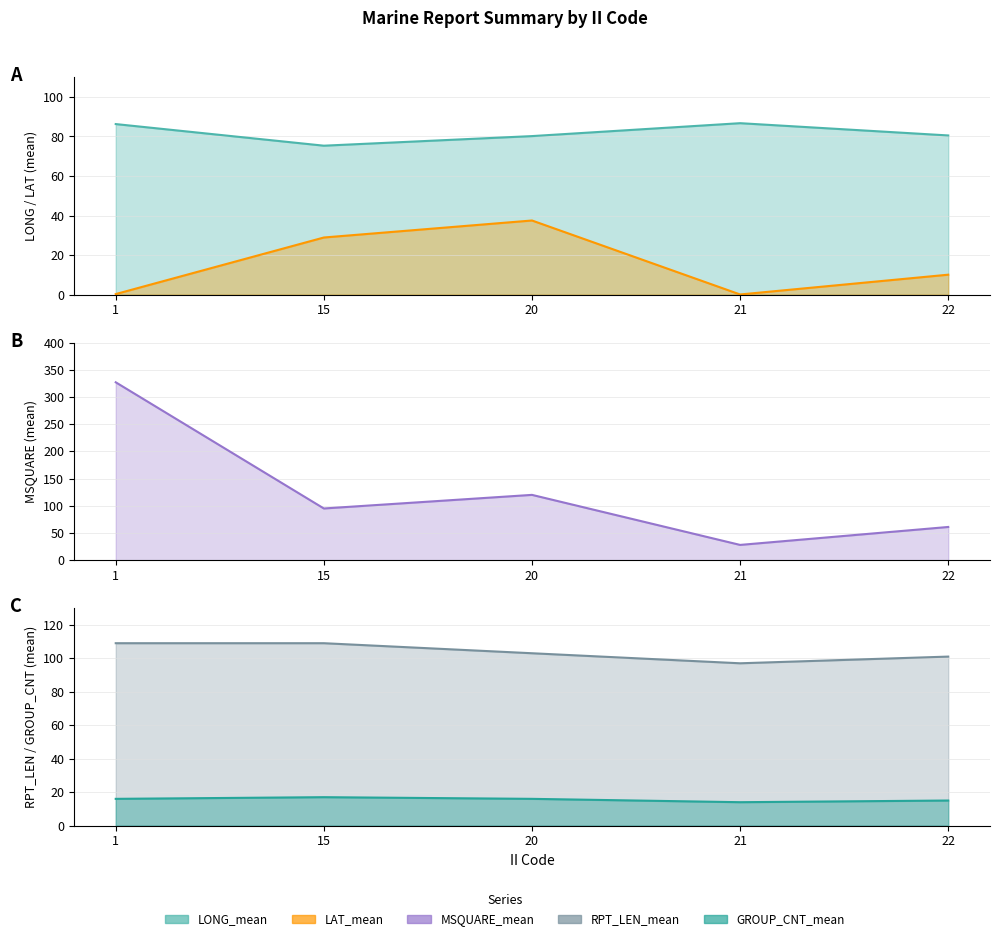

The RPT_LEN_mean series shows 97.0 at 21. True or false?

True